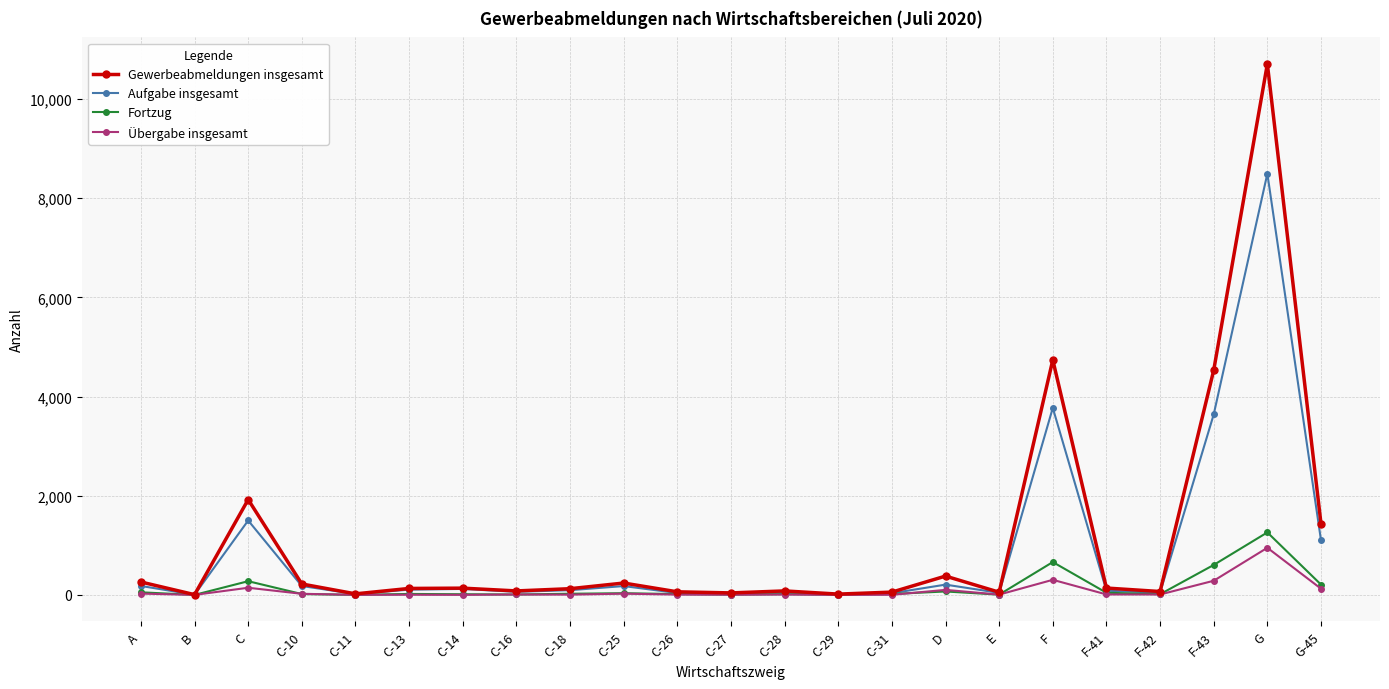

What is the greatest value displayed?

10706